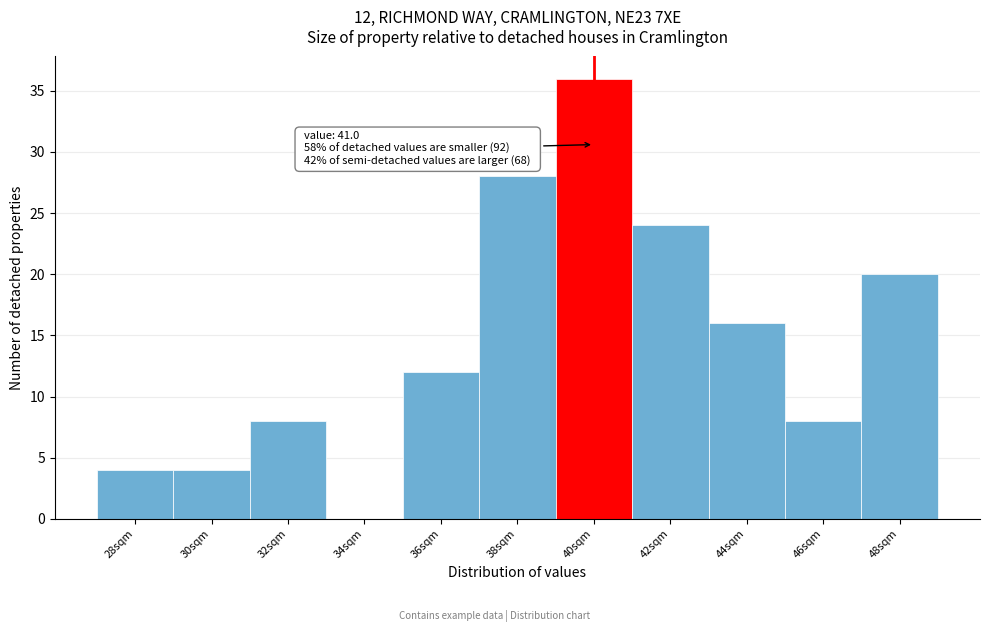

Reading left to right, transcribe all the data shown in this chart.

28sqm=4	30sqm=4	32sqm=8	34sqm=0	36sqm=12	38sqm=28	40sqm=36	42sqm=24	44sqm=16	46sqm=8	48sqm=20